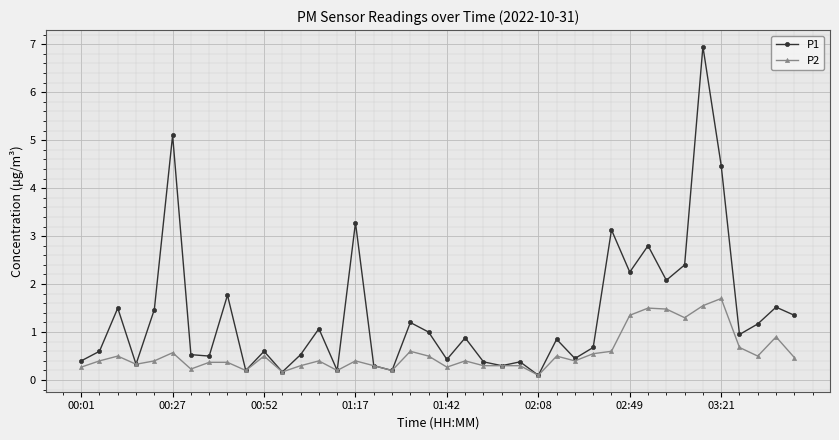

Which series has the widest spread of values?

P1